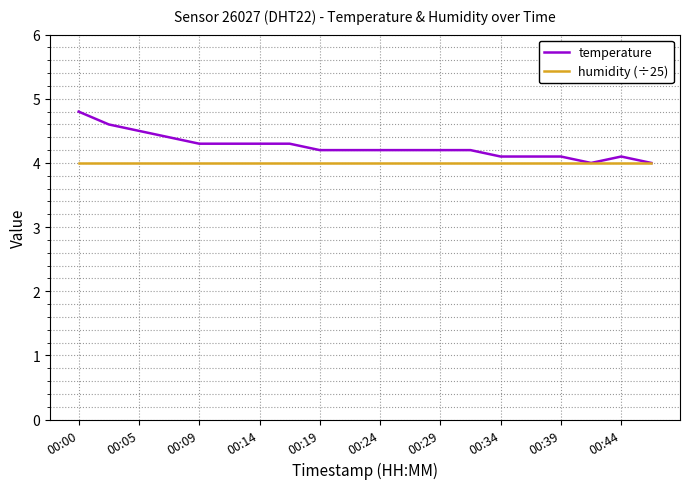

Which series has the widest spread of values?

temperature